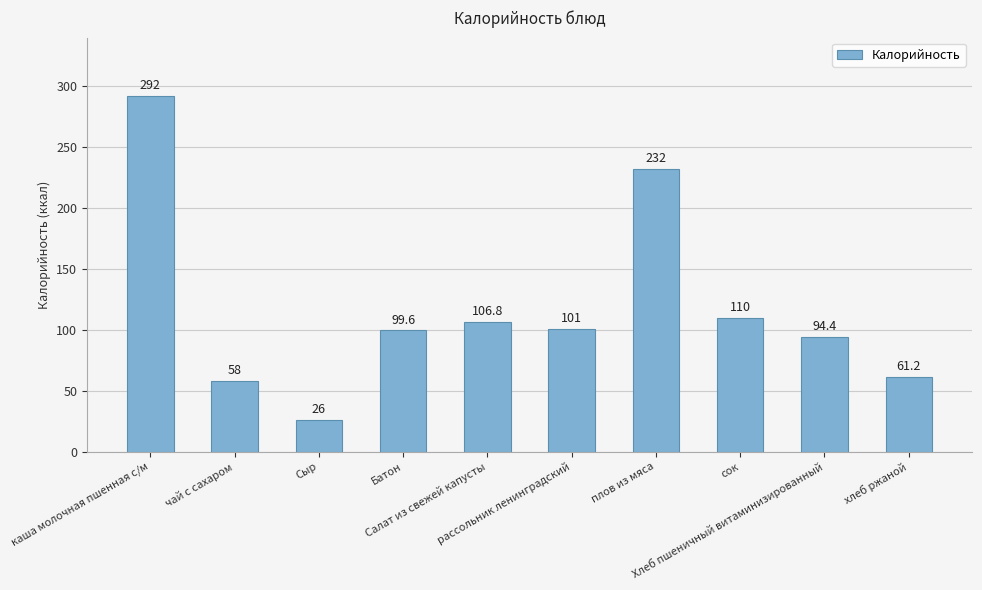

What is the ratio of the value at чай с сахаром to the value at хлеб ржаной?

0.9